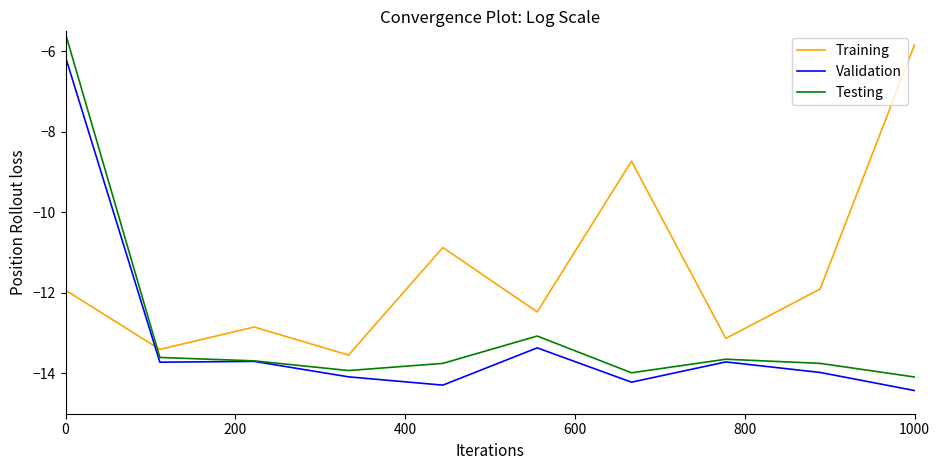

How many values in the Training series are below -11?

7